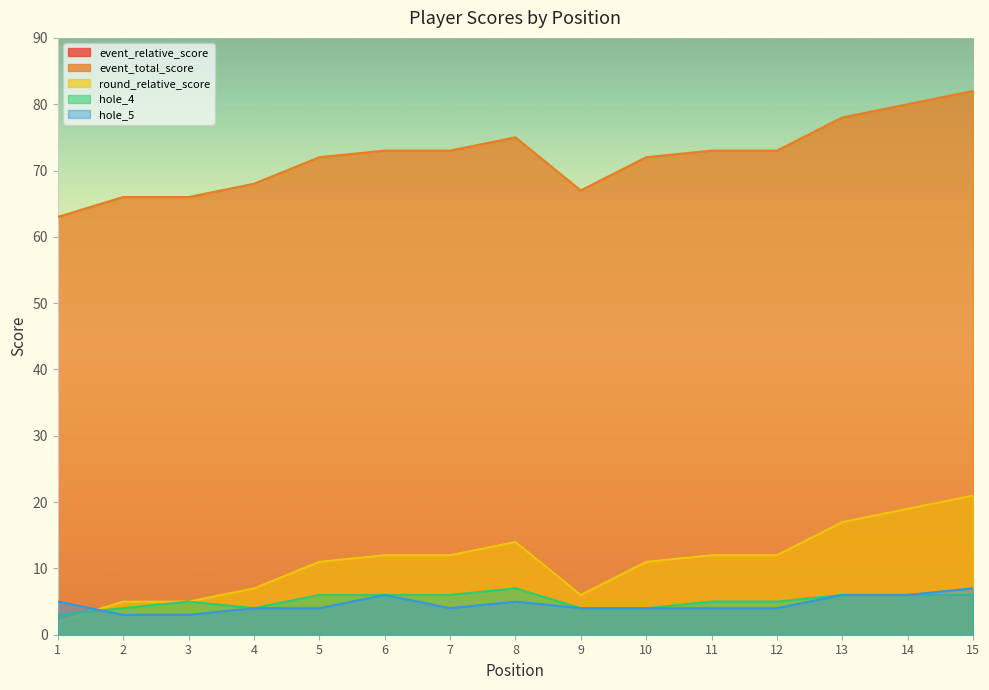

The value of round_relative_score at 6 is 5. True or false?

False